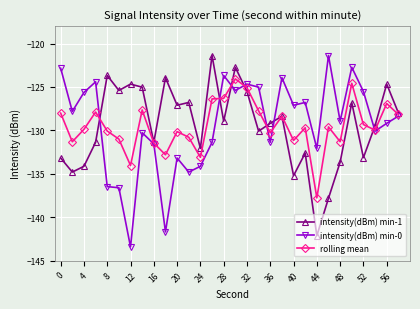

True or false: intensity(dBm) min-1 has more than 1 points higher than both neighbors.

True